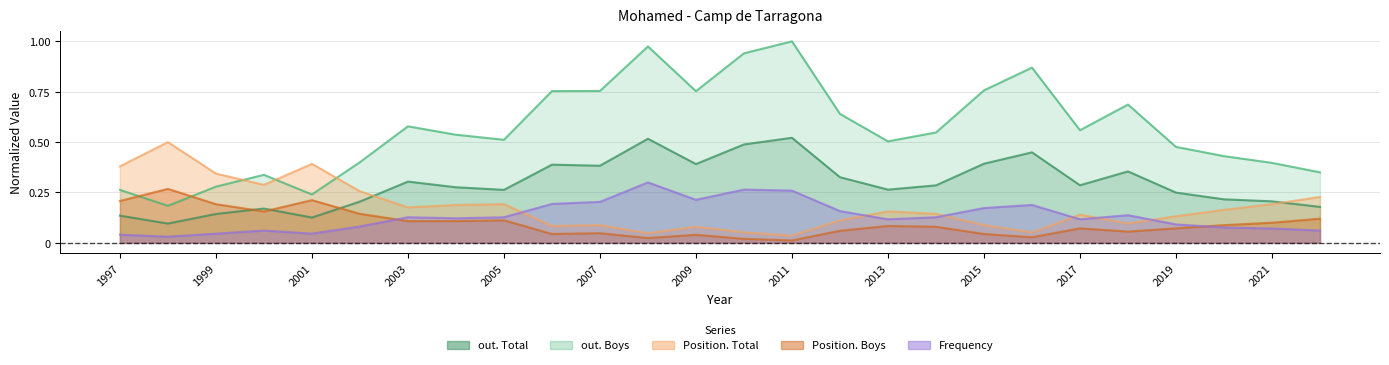

Rank the series by their maximum value, from highest to lowest.

out. Boys, out. Total, Position. Total, Frequency, Position. Boys